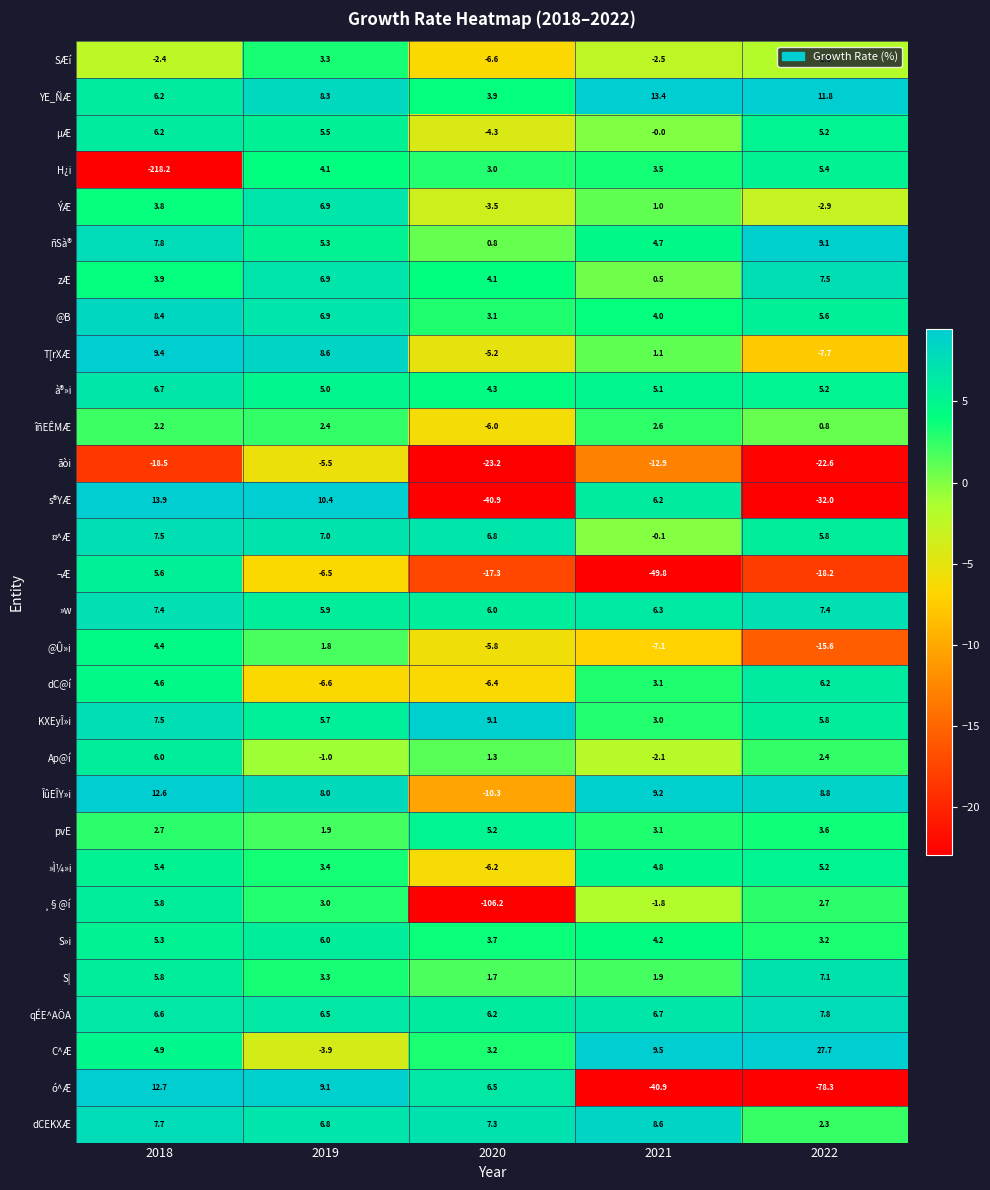

What is the highest value of the µÆ series?

6.2